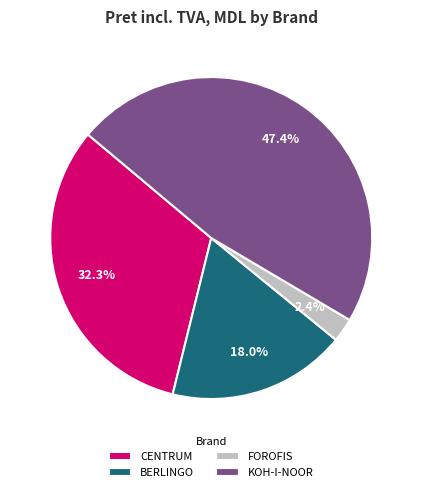

What is the largest slice in the pie chart?

KOH-I-NOOR